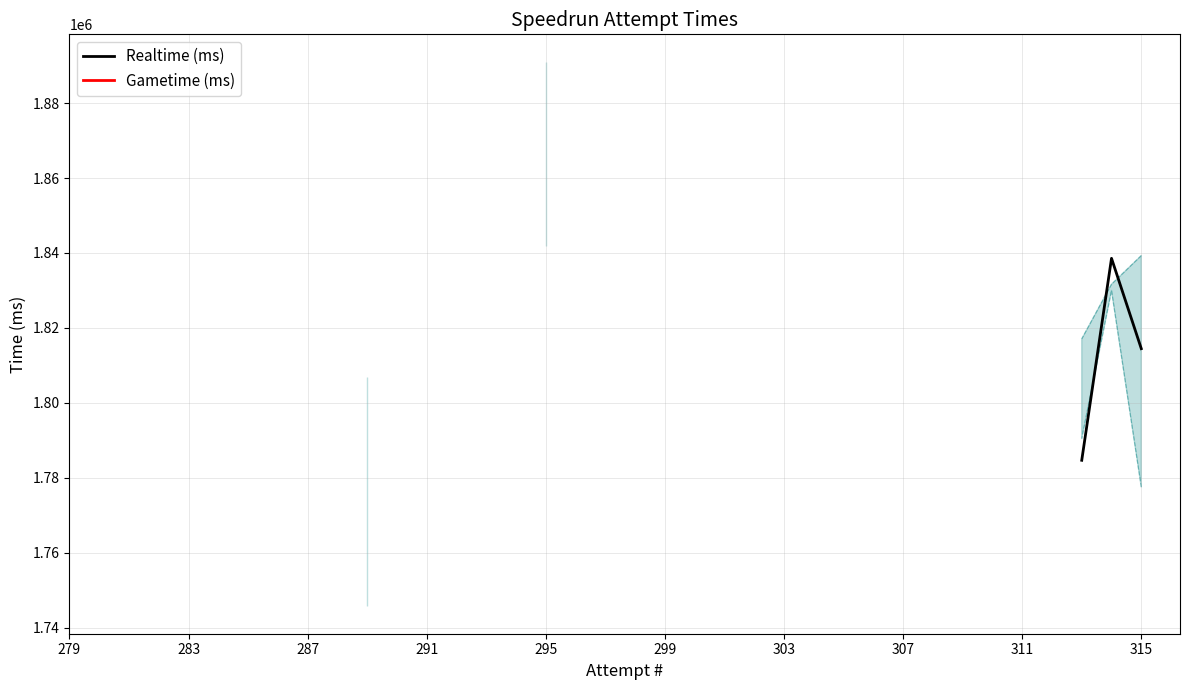

At which label does Gametime (ms) reach its peak?

315